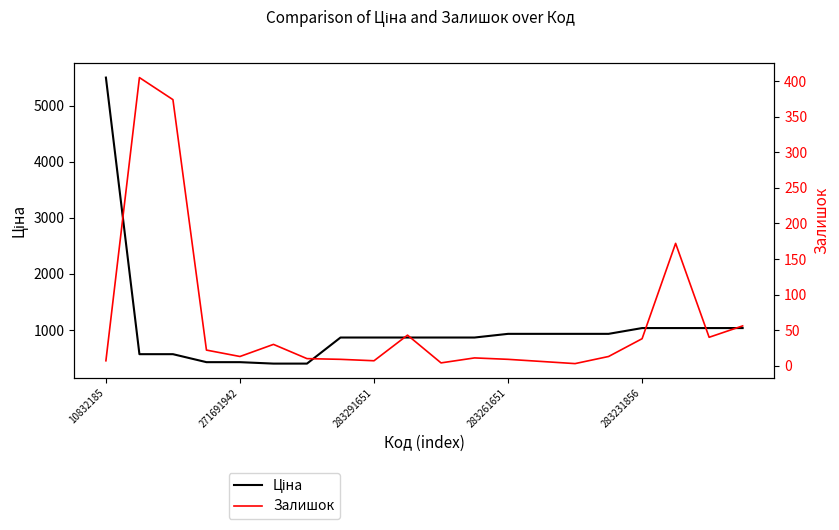

What is the minimum value for Ціна?

403.6